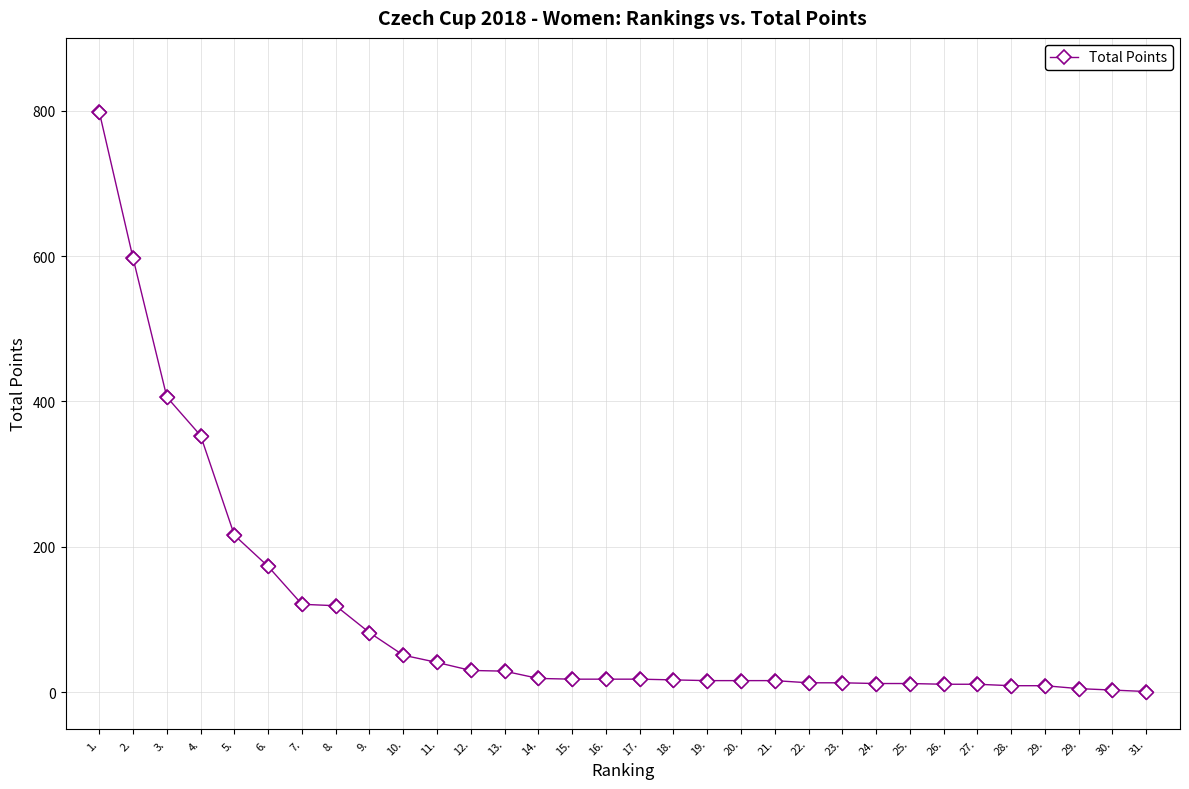

How many values are below 18?

15